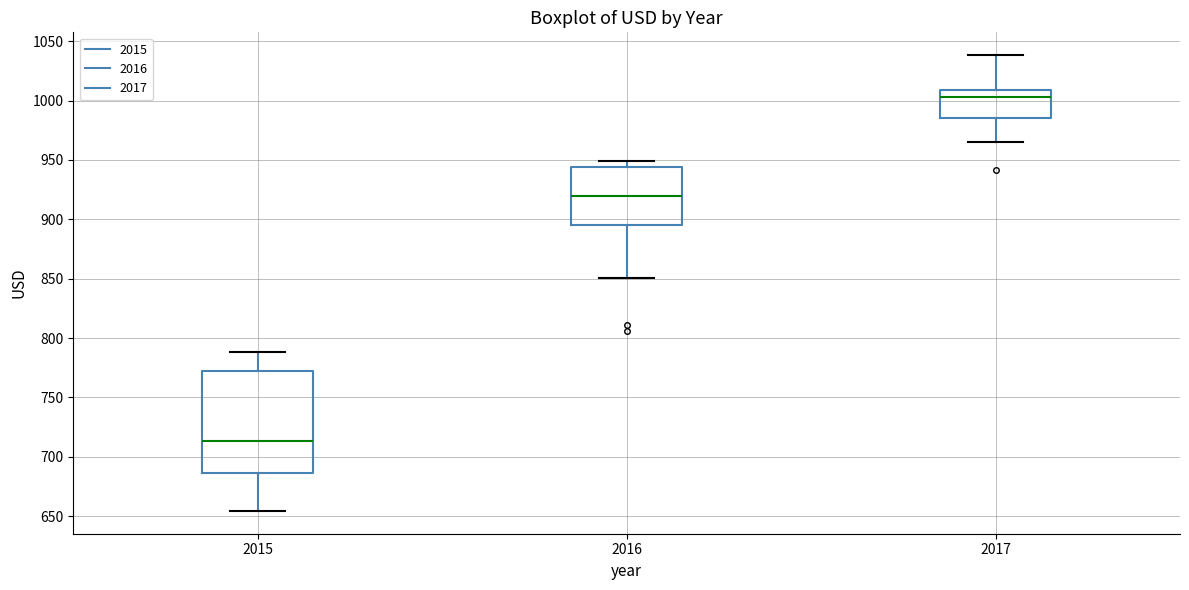

Where does the median line of the box at x = 2016 sit on the y-axis? The values are not printed on the chart, so give them approximately, as read against the axis.

920